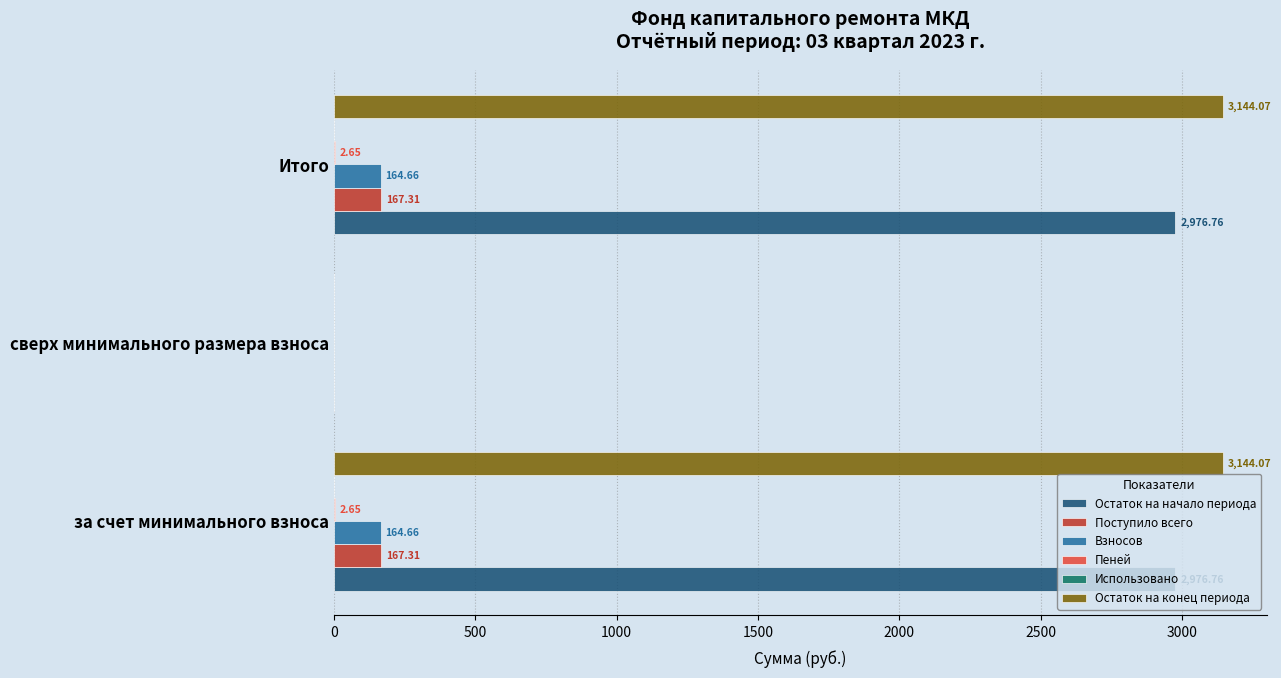

What is the sum of the Остаток на начало периода values at за счет минимального взноса and Итого?

5953.5